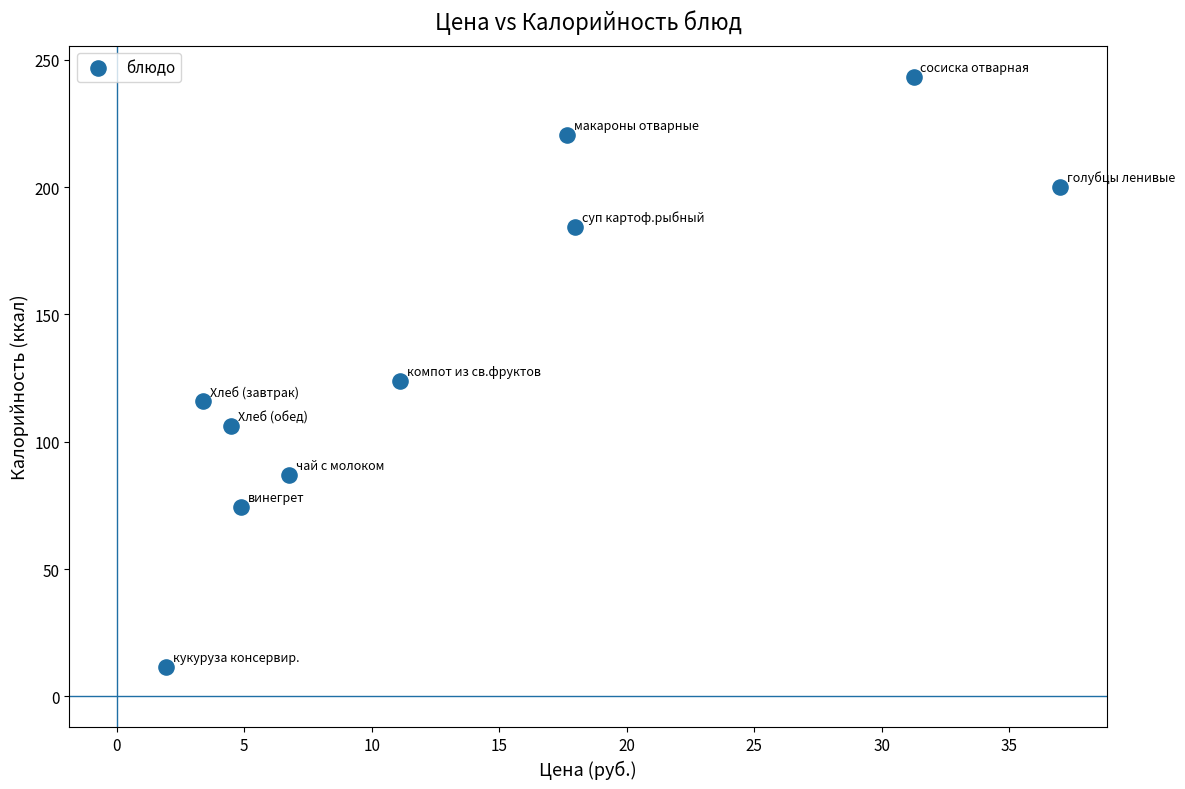

What is the average X value?

13.6